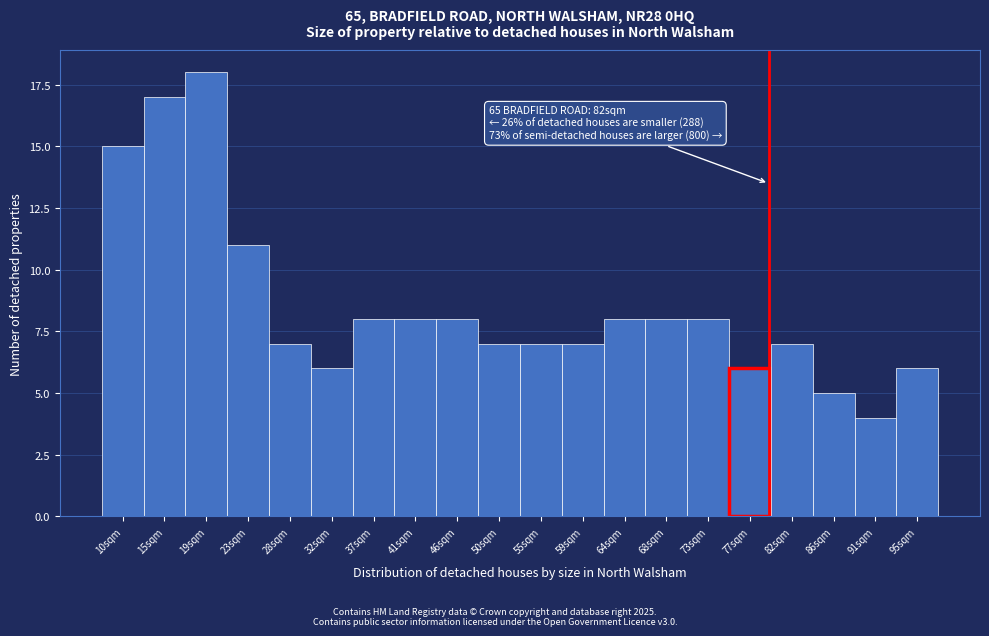

Reading left to right, extract all data points from this chart.

10sqm=15	15sqm=17	19sqm=18	23sqm=11	28sqm=7	32sqm=6	37sqm=8	41sqm=8	46sqm=8	50sqm=7	55sqm=7	59sqm=7	64sqm=8	68sqm=8	73sqm=8	77sqm=6	82sqm=7	86sqm=5	91sqm=4	95sqm=6